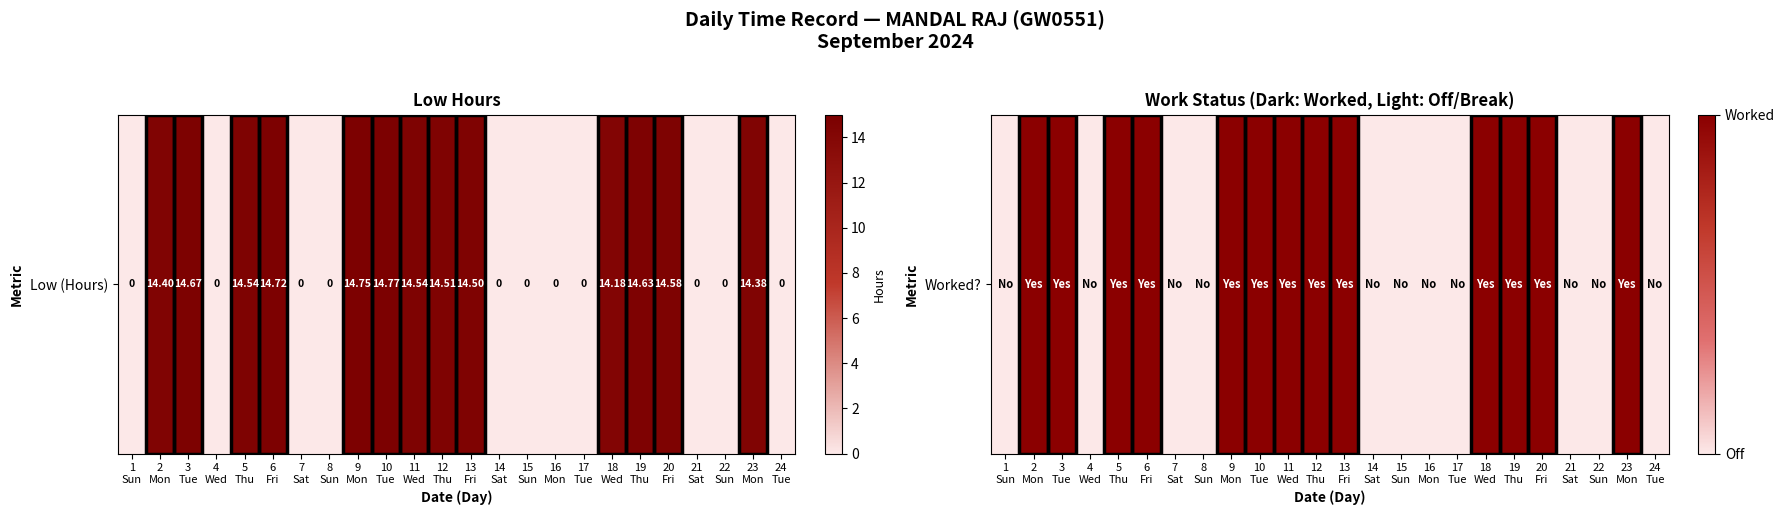

Reading right to left, extract all data points from this chart.

0	1	0	0	1	1	1	0	0	0	0	1	1	1	1	1	0	0	1	1	0	1	1	0